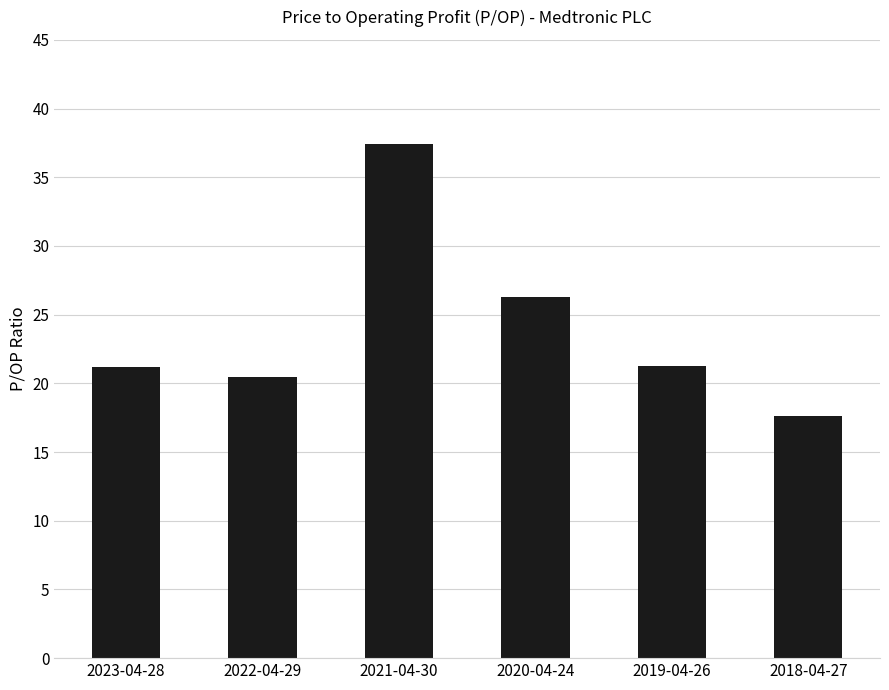

The chart shows a value of 21.2 at 2023-04-28. True or false?

True